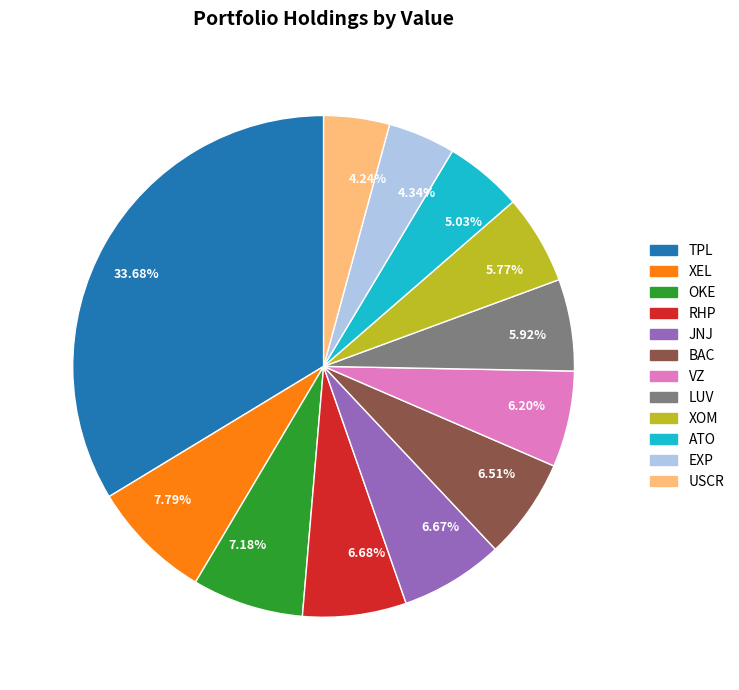

Combined, do 33.68% and 5.92% account for over 50%?

No